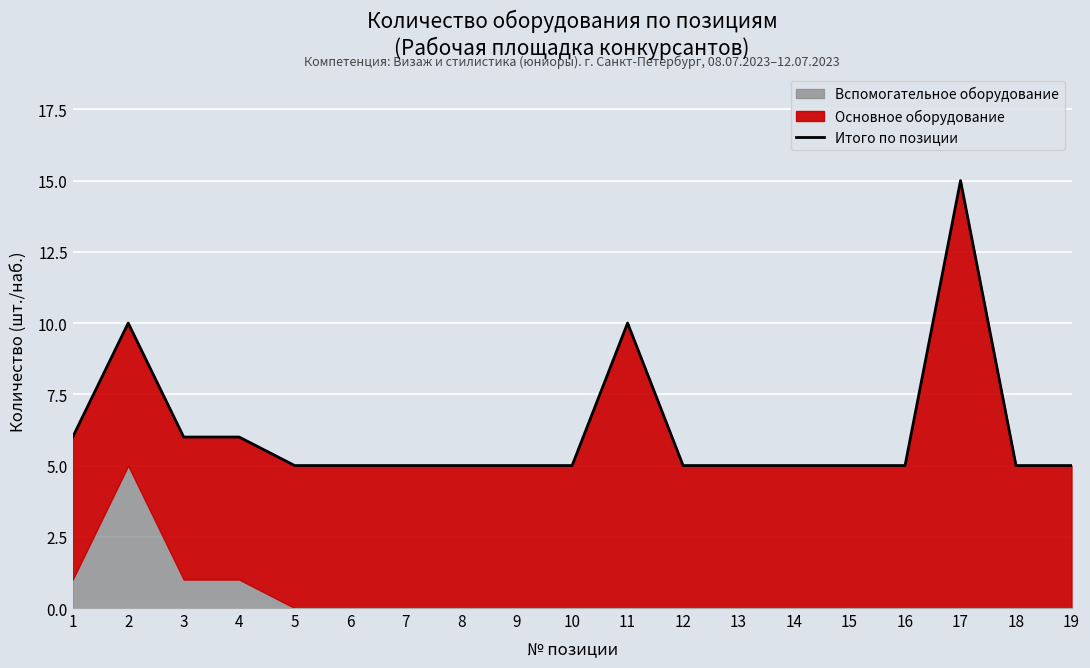

Does the chart display data point markers on the line(s)?

No